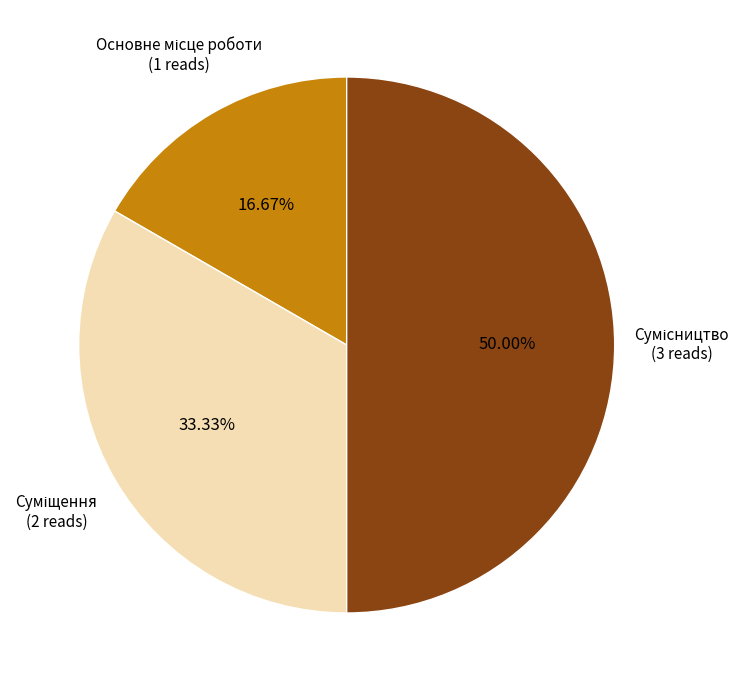

To the nearest percent, what is the average slice percentage?

33%